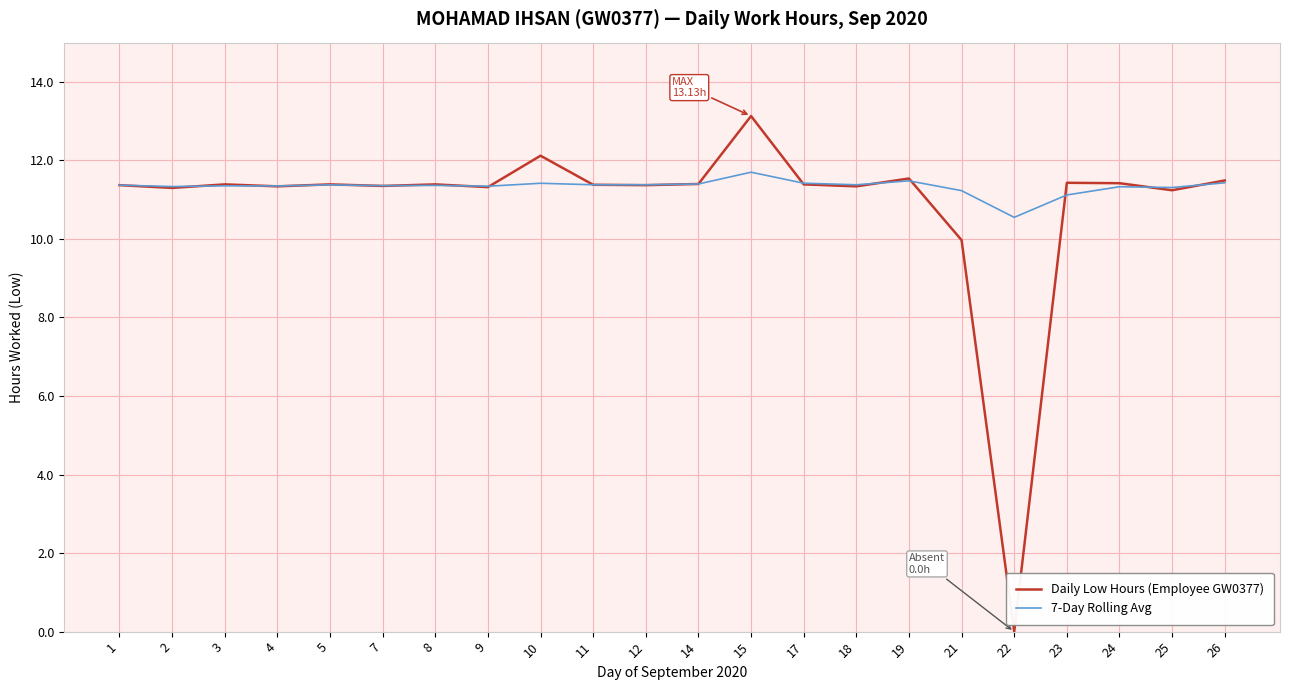

Is this an area chart (filled region under the line)?

No